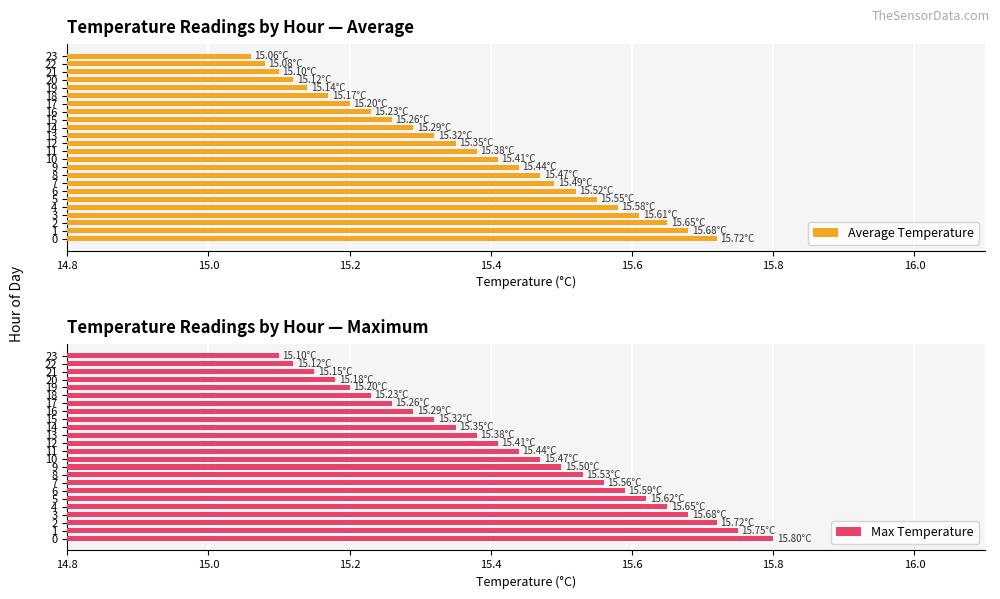

Where is Max Temperature nearest to the value 15?

23